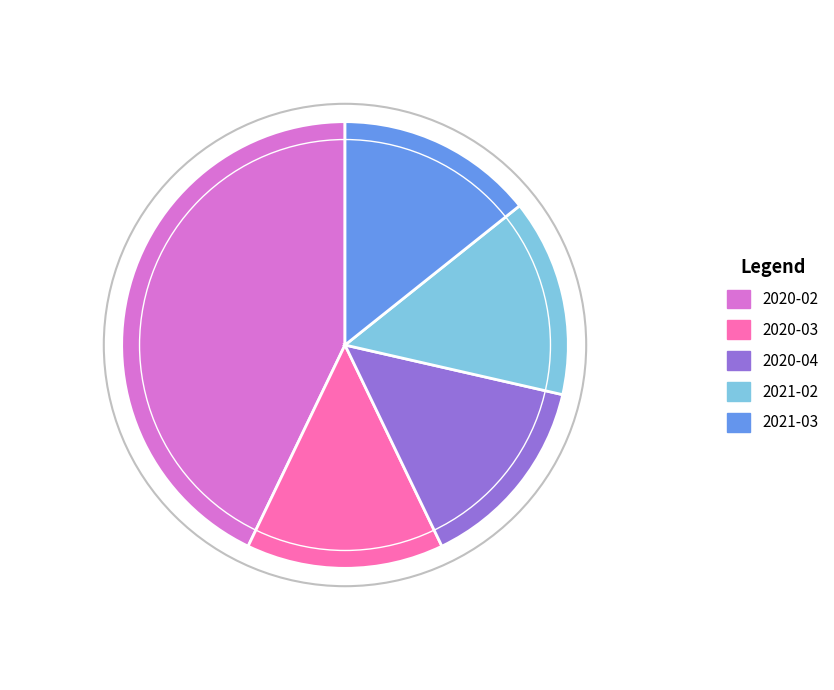

Combined, do 2021-03 and 2020-04 account for over 50%?

No